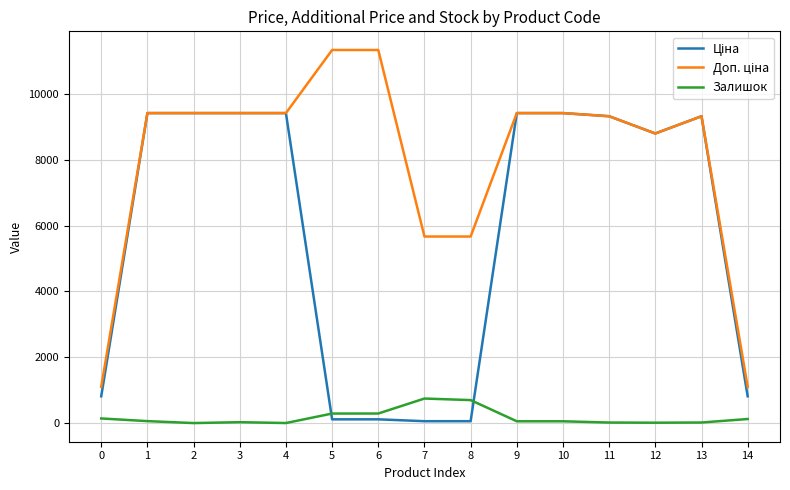

In Доп. ціна, how many points are lower than both neighbors (excluding endpoints)?

1